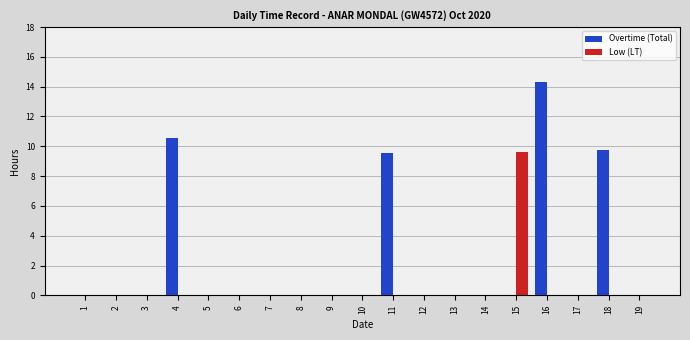

Which series has the largest total across all categories?

Overtime (Total)